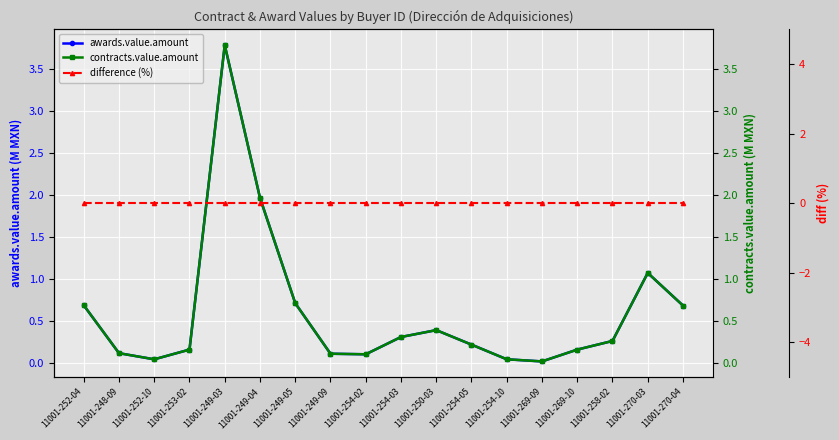

Which has a higher value, 11001-248-09 or 11001-269-10?

11001-269-10